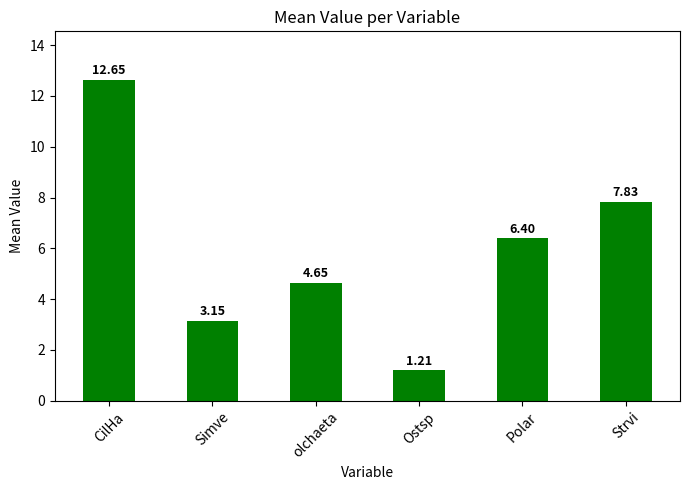

What is the ratio of the value at Polar to the value at Strvi?

0.8